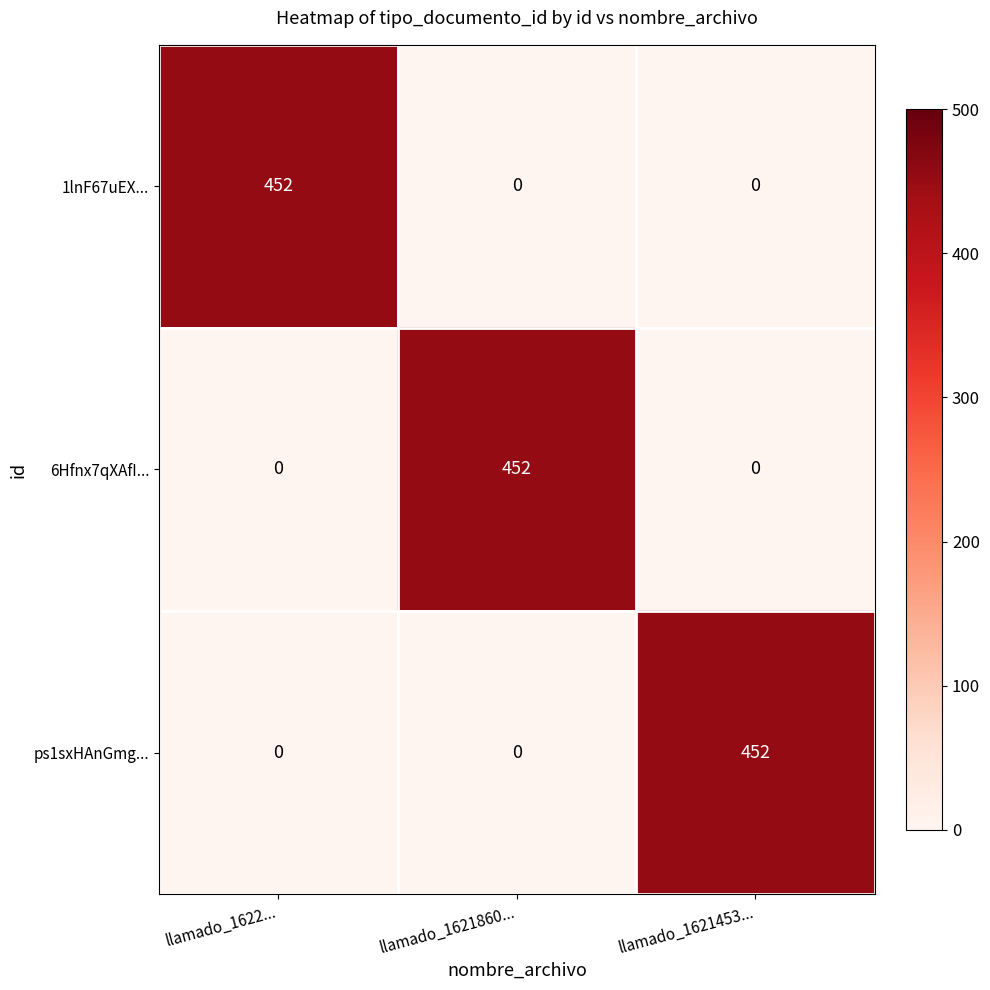

What is the average value of the 1lnF67uEX... series?

151